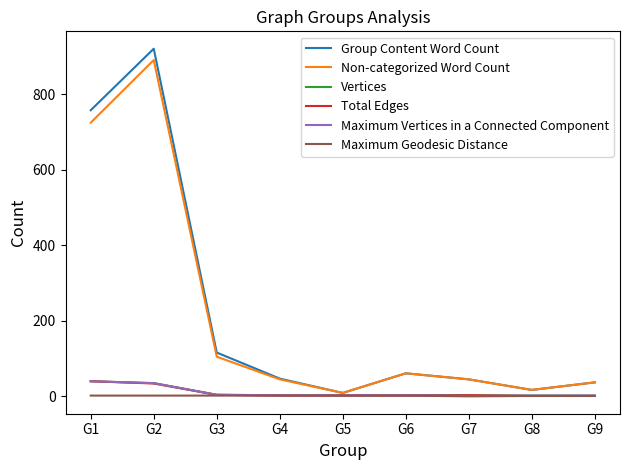

Is the value of Vertices at G2 greater than the value of Total Edges at G8?

Yes